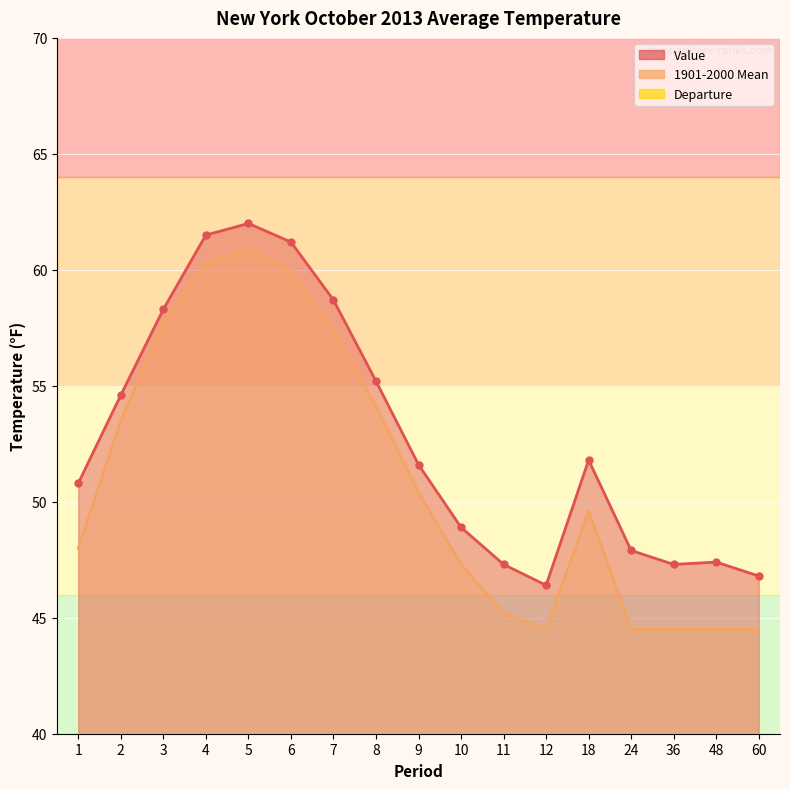

What value does the 1901-2000 Mean series have at 1?

48.0